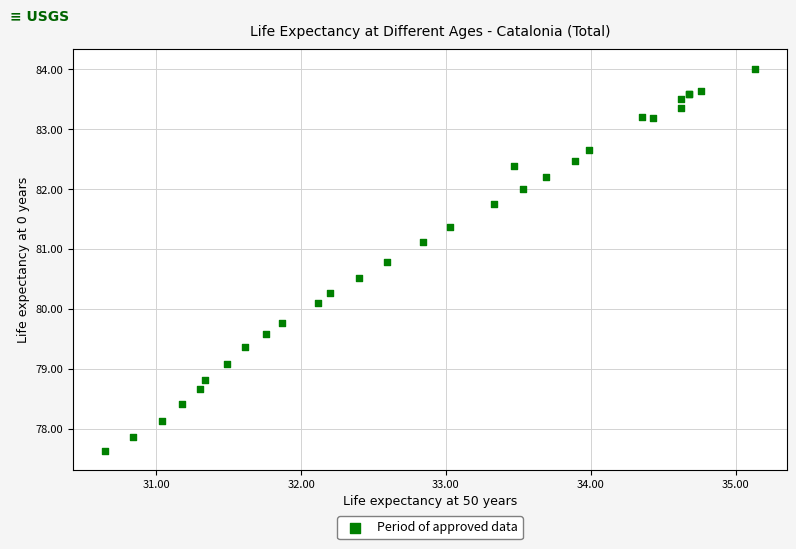

What Y value in the scatter plot is closest to 80?

80.1